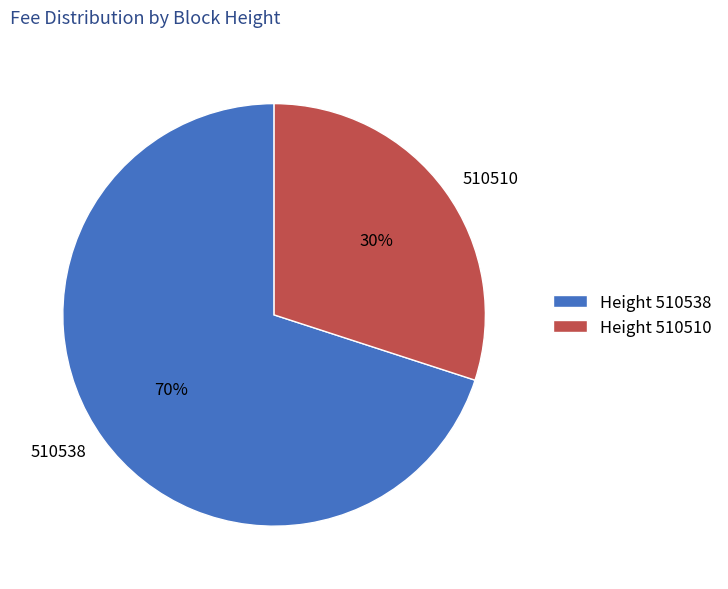

Which category has the biggest portion of the pie?

510538